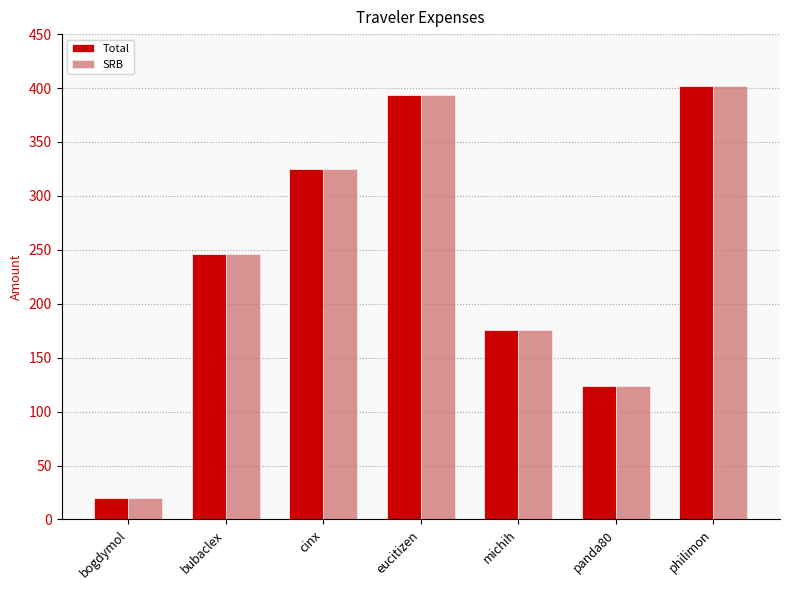

What is the label of the 2nd bar from the right?

panda80